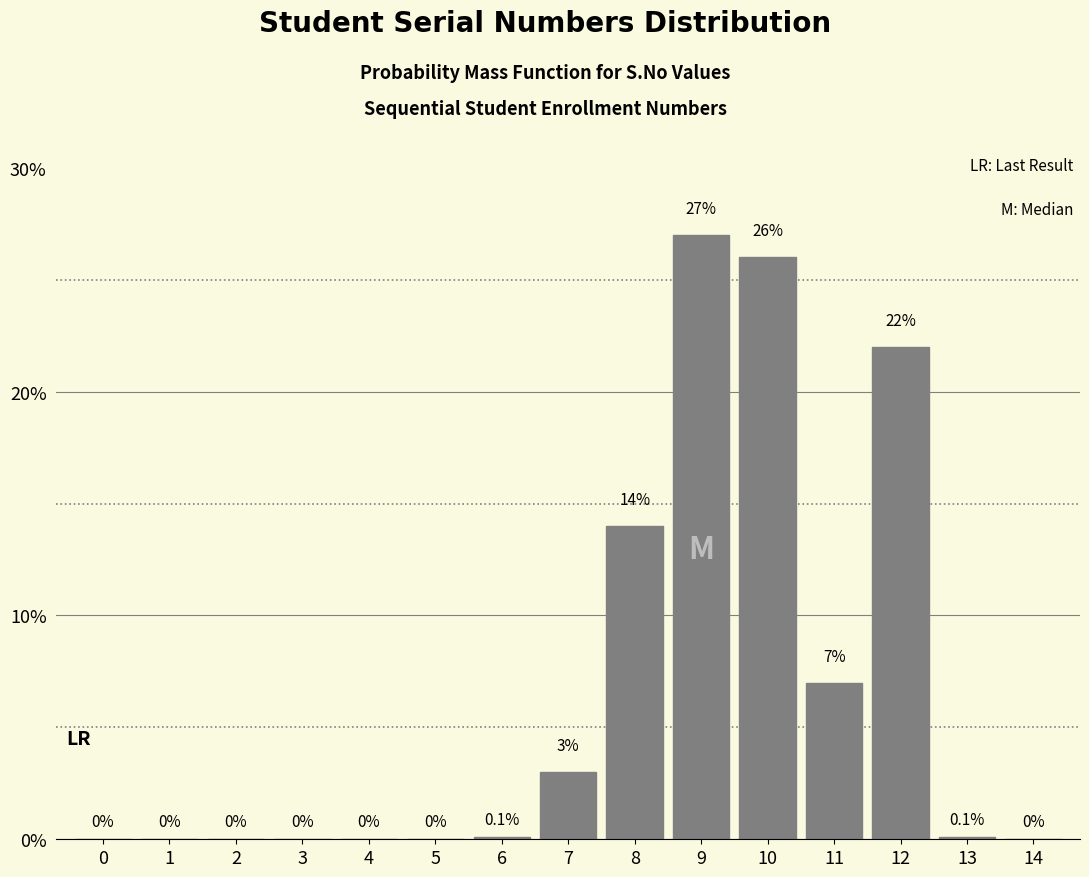

Reading left to right, extract all data points from this chart.

0=0.0	1=0.0	2=0.0	3=0.0	4=0.0	5=0.0	6=0.1	7=3.0	8=14.0	9=27.0	10=26.0	11=7.0	12=22.0	13=0.1	14=0.0